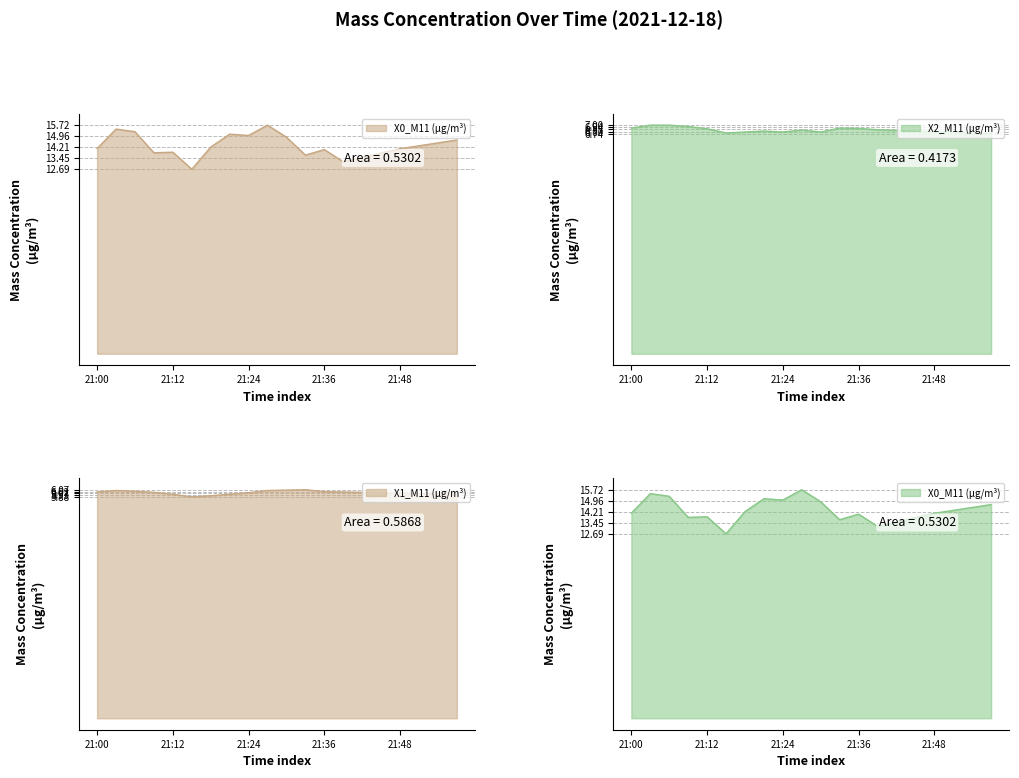

Reading left to right, what are all the values shown in this chart?

X0_M11 (μg/m³): 14.1	15.4	15.3	13.8	13.9	12.7	14.2	15.1	15.0	15.7	14.9	13.7	14.0	13.2	13.5	13.8	14.1	14.3	14.5	14.7
X2_M11 (μg/m³): 6.9	7.0	7.0	7.0	6.9	6.8	6.8	6.8	6.8	6.8	6.8	6.9	6.9	6.9	6.8	6.8	6.8	6.8	6.8	6.7
X1_M11 (μg/m³): 6.0	6.0	6.0	6.0	6.0	5.9	5.9	6.0	6.0	6.0	6.1	6.1	6.0	6.0	6.0	6.0	6.0	6.0	6.0	6.0